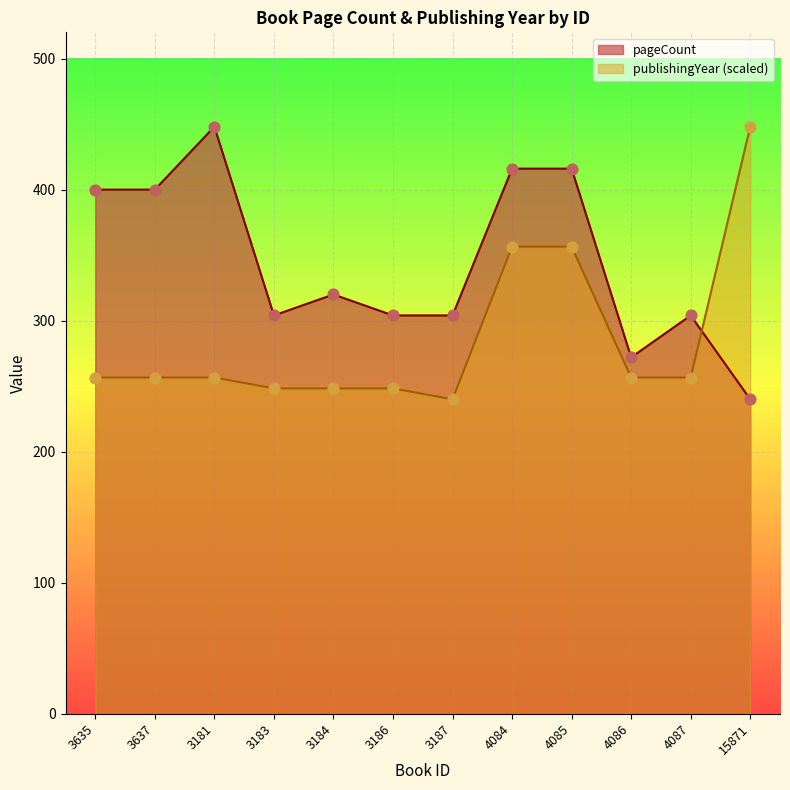

At how many categories does at least one series exceed 273?

11